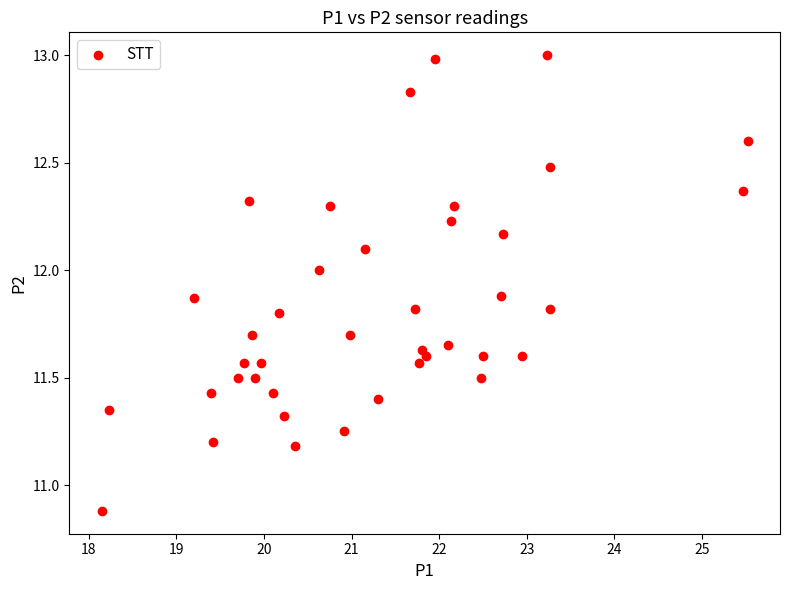

What Y value in the scatter plot is closest to 11?

10.9